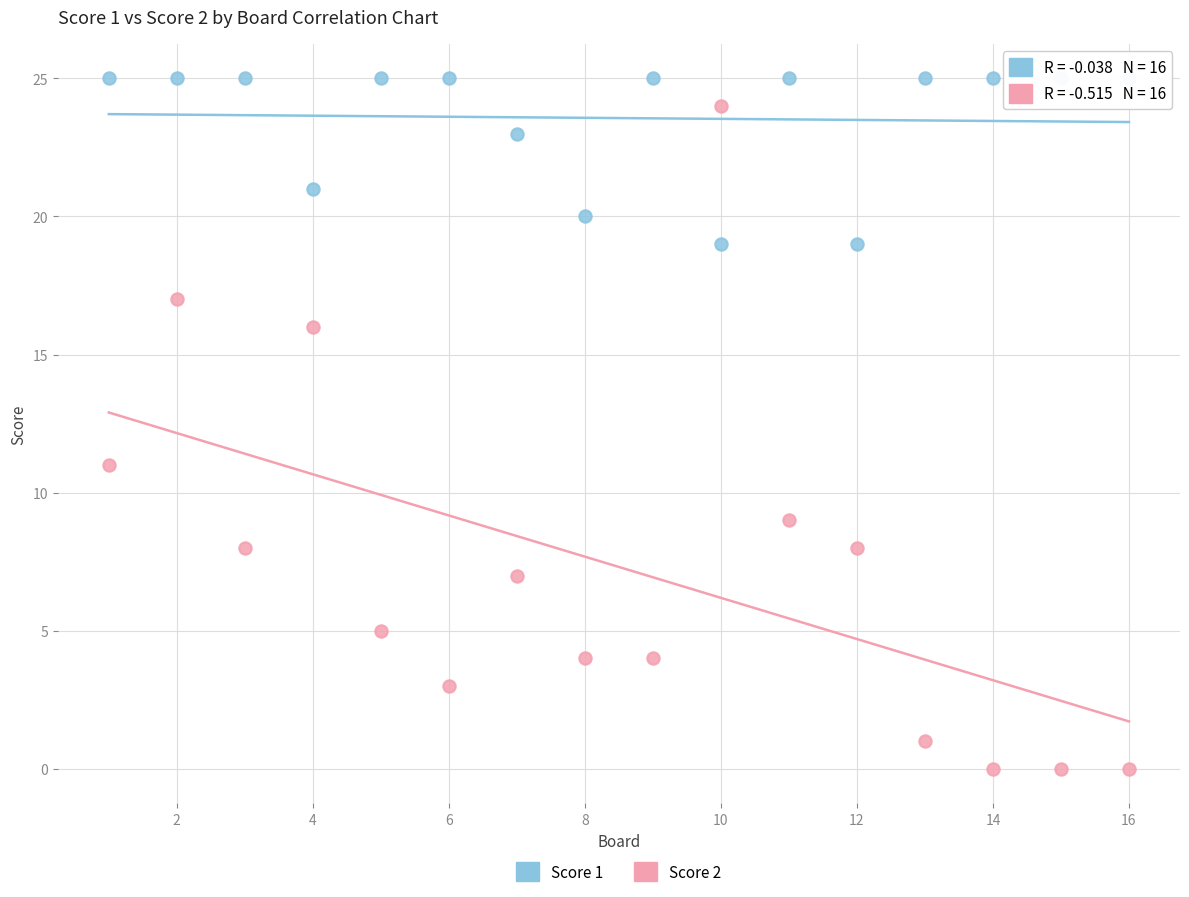

What is the X range (max minus min) for the scatter plot?

15